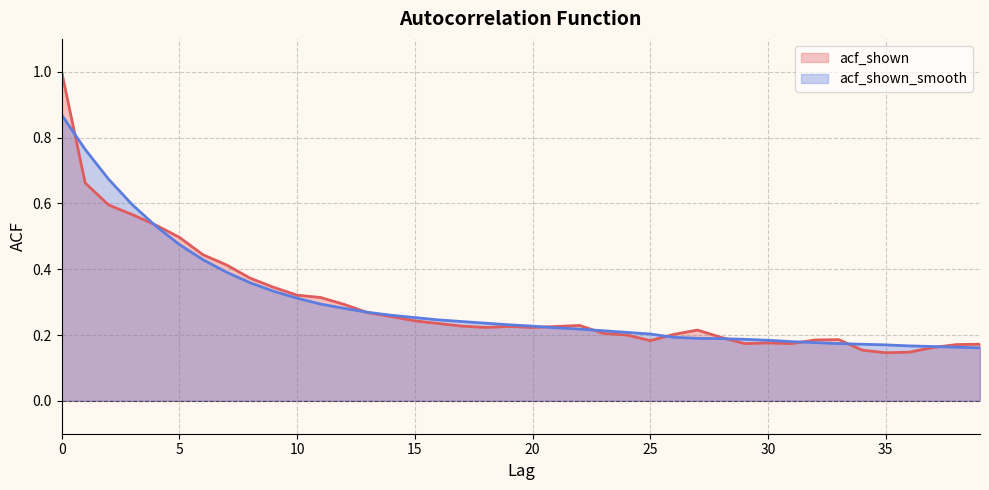

Reading right to left, extract all data points from this chart.

acf_shown: 0.2	0.2	0.2	0.1	0.1	0.2	0.2	0.2	0.2	0.2	0.2	0.2	0.2	0.2	0.2	0.2	0.2	0.2	0.2	0.2	0.2	0.2	0.2	0.2	0.2	0.3	0.3	0.3	0.3	0.3	0.3	0.4	0.4	0.4	0.5	0.5	0.6	0.6	0.7	1.0
acf_shown_smooth: 0.2	0.2	0.2	0.2	0.2	0.2	0.2	0.2	0.2	0.2	0.2	0.2	0.2	0.2	0.2	0.2	0.2	0.2	0.2	0.2	0.2	0.2	0.2	0.2	0.3	0.3	0.3	0.3	0.3	0.3	0.3	0.4	0.4	0.4	0.5	0.5	0.6	0.7	0.8	0.9